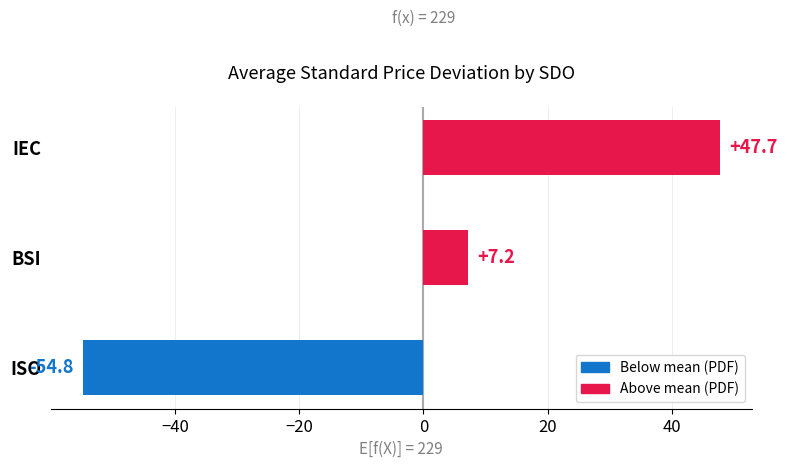

How many values are below 7?

1